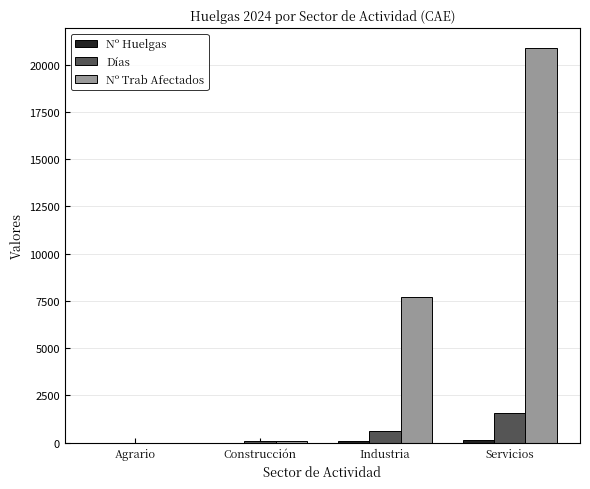

How many distinct data groups are displayed?

3